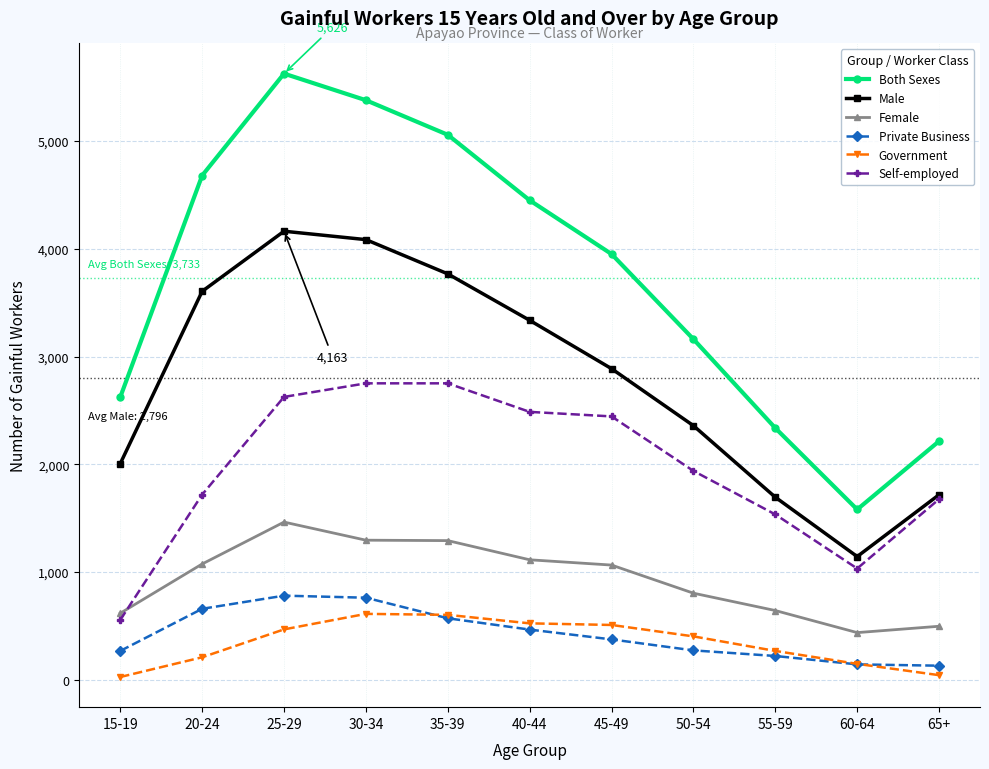

What is the lowest value of the Self-employed series?

555